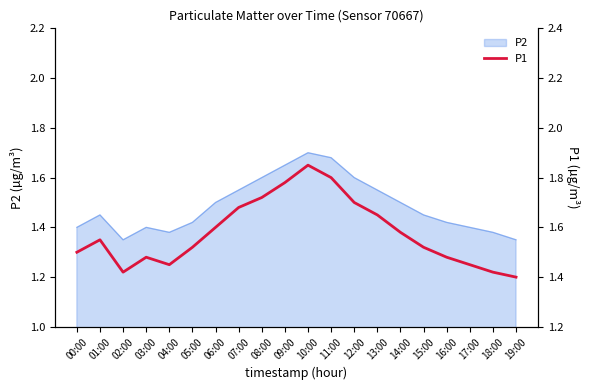

The P2 series shows 0.5 at 09:00. True or false?

False